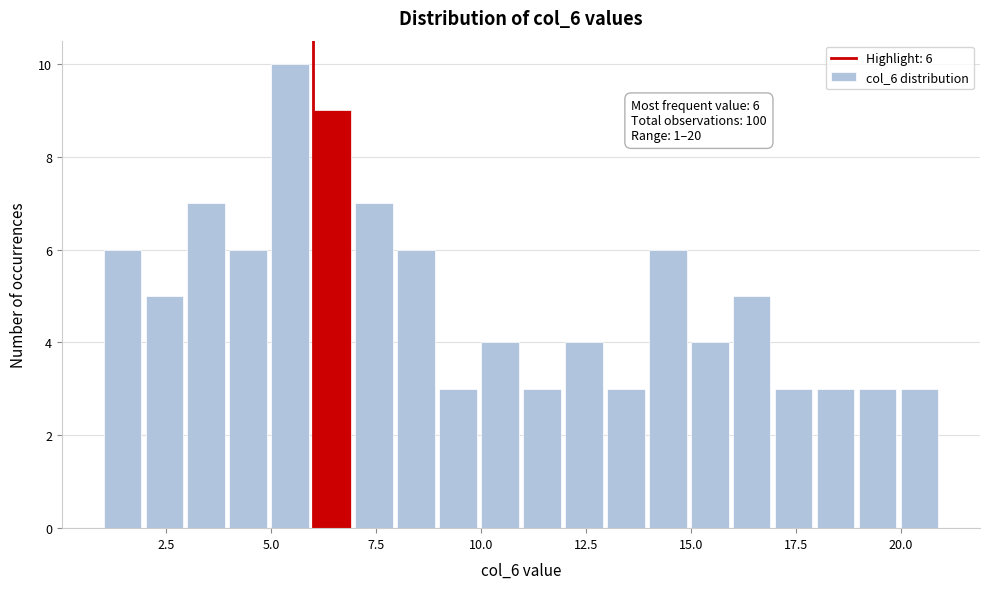

Read against the x-axis, roughly where is the centre of the tallest bar?

5.5